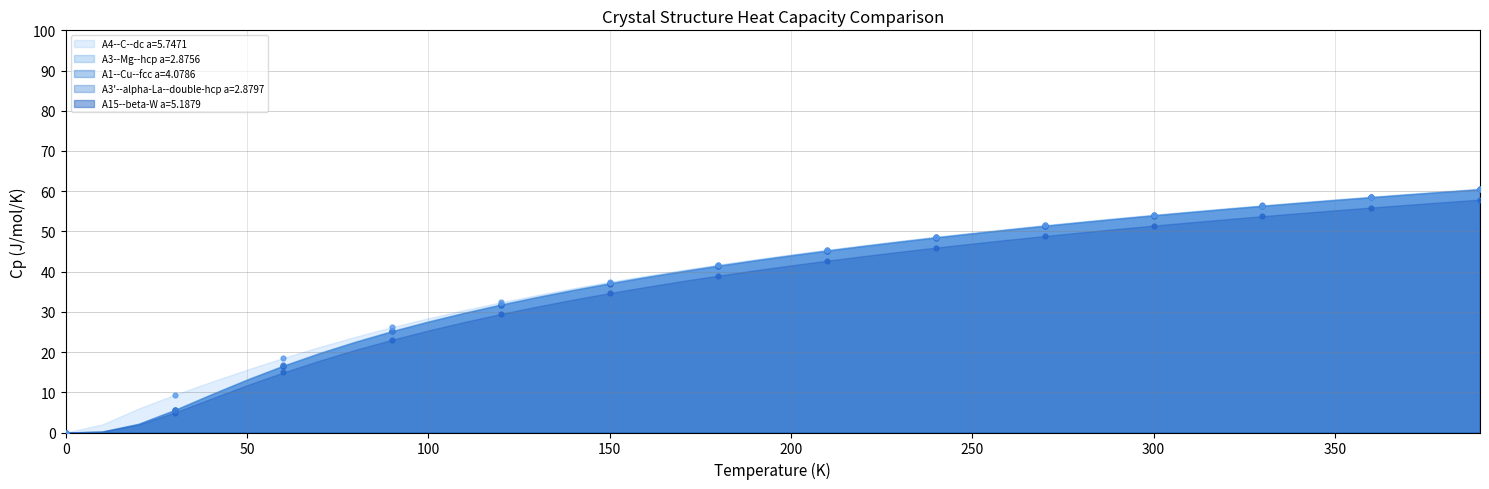

Which series reaches the minimum Y coordinate?

A1--Cu--fcc a=4.0786